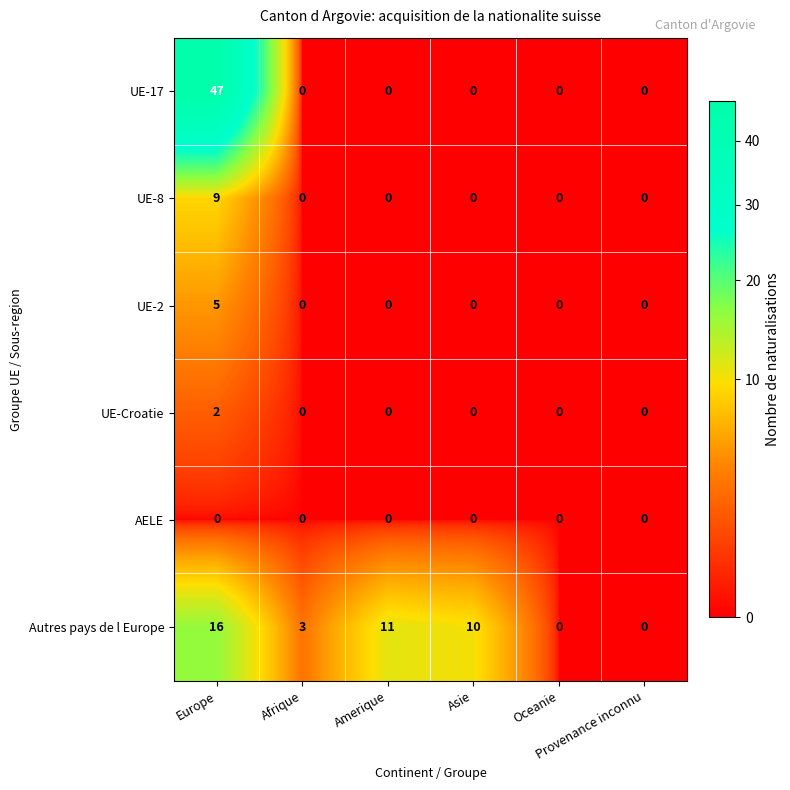

Which series has the largest total across all categories?

UE-17